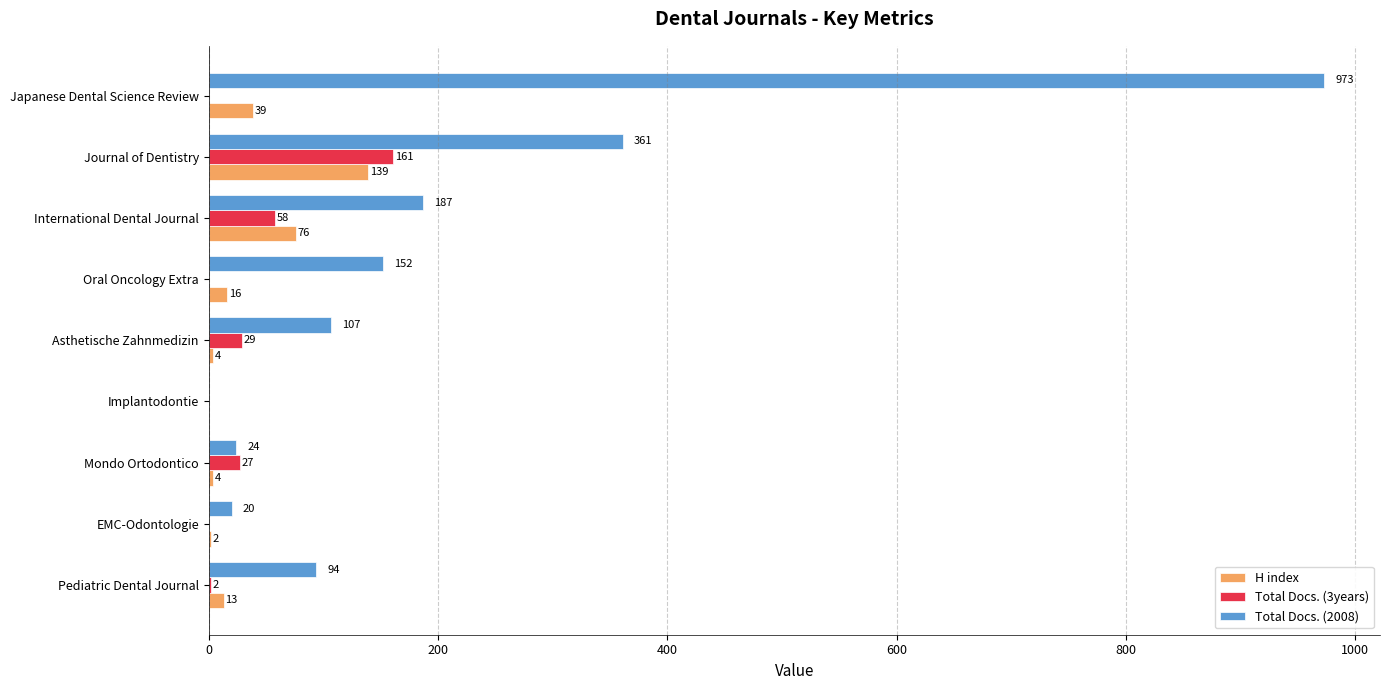

Which series has the largest range (max minus min)?

Total Docs. (2008)